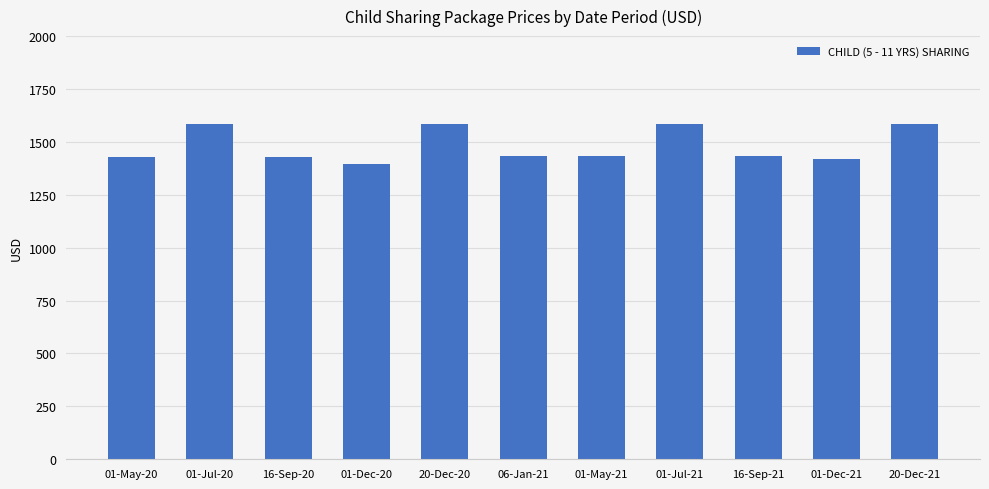

What is the label of the 7th bar from the left?

01-May-21